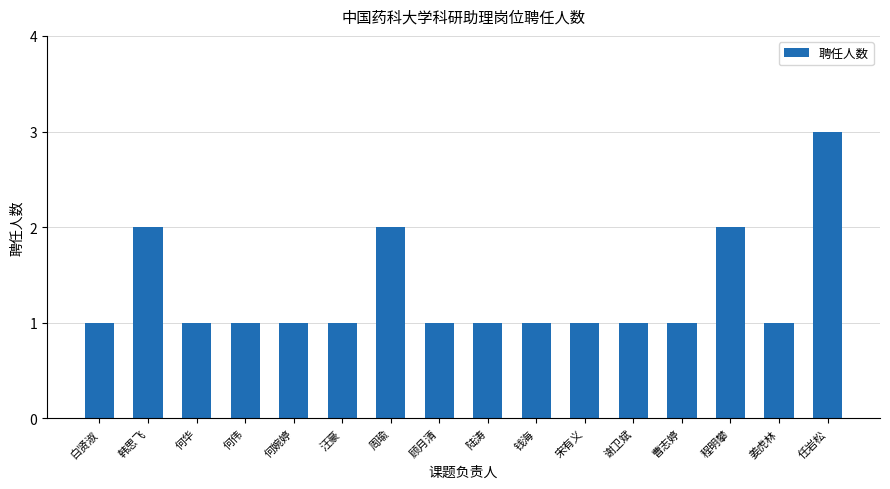

What is the minimum value shown in the chart?

1